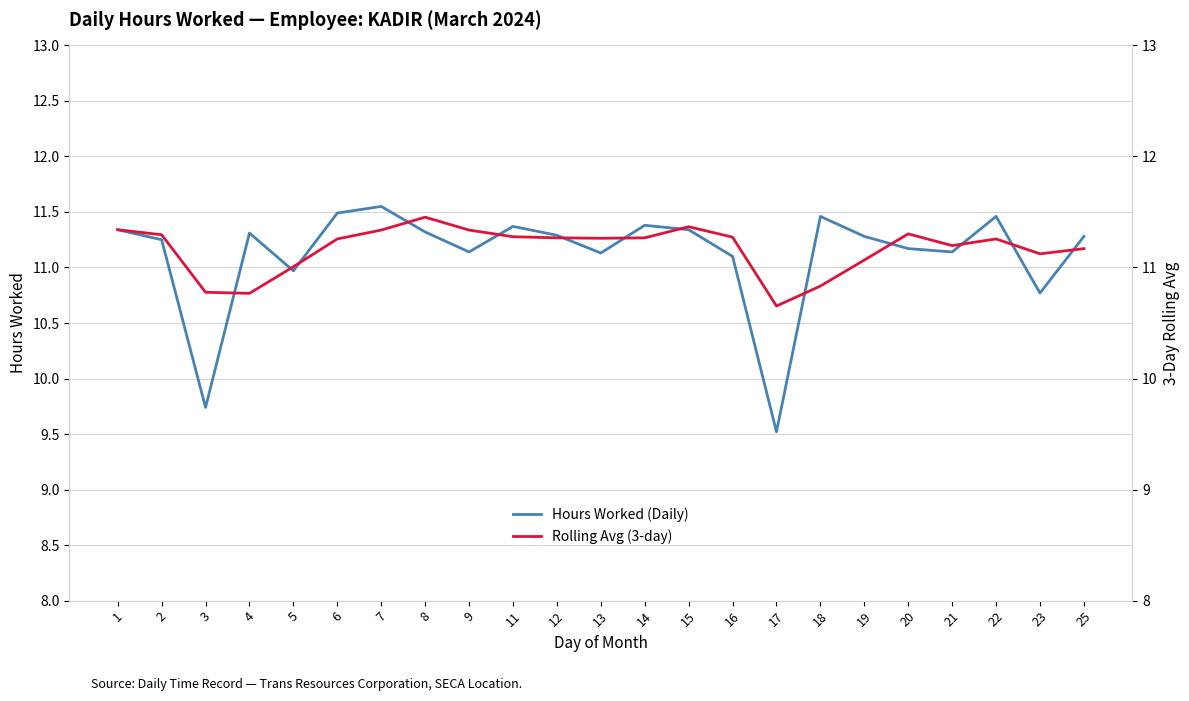

Reading right to left, list all the values displayed in this chart.

Hours Worked (Daily): 11.3	10.8	11.5	11.1	11.2	11.3	11.5	9.5	11.1	11.3	11.4	11.1	11.3	11.4	11.1	11.3	11.6	11.5	11.0	11.3	9.7	11.2	11.3
Rolling Avg (3-day): 11.2	11.1	11.3	11.2	11.3	11.1	10.8	10.7	11.3	11.4	11.3	11.3	11.3	11.3	11.3	11.5	11.3	11.3	11.0	10.8	10.8	11.3	11.3